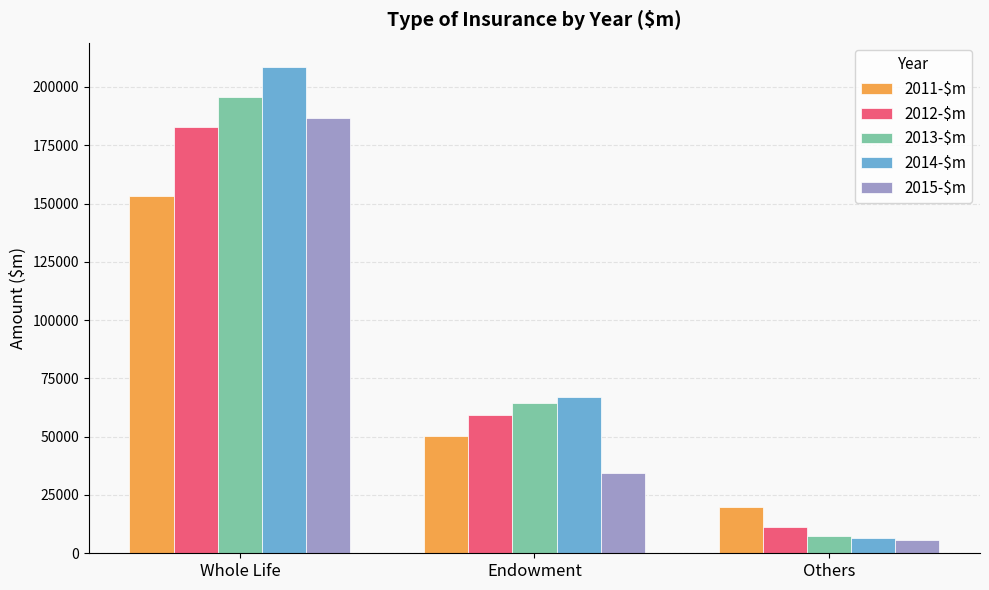

The value of 2011-$m at Others is 12226.7. True or false?

False